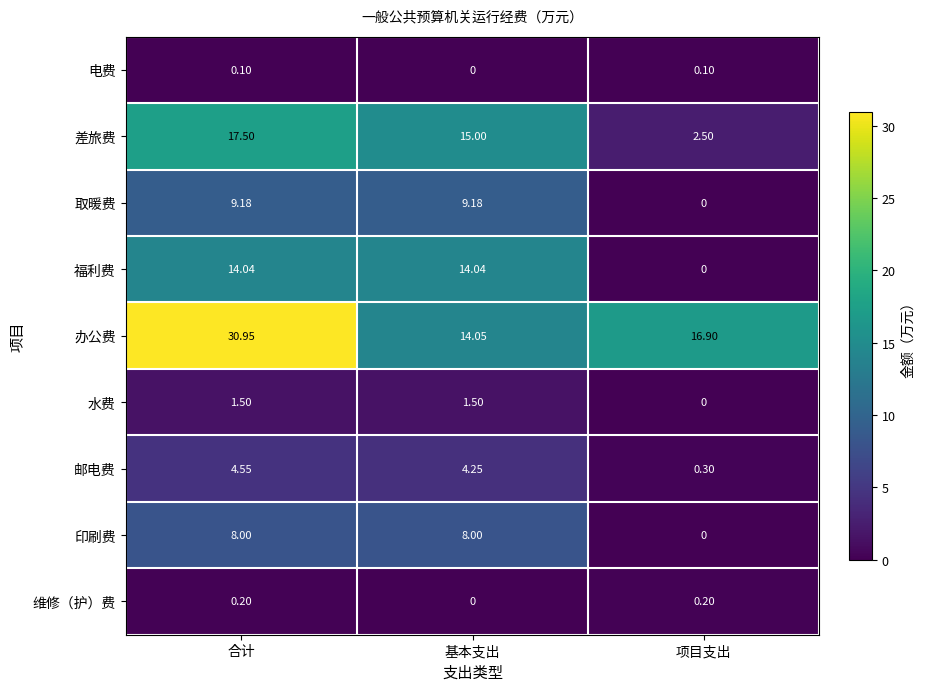

Which series has the largest total across all categories?

办公费